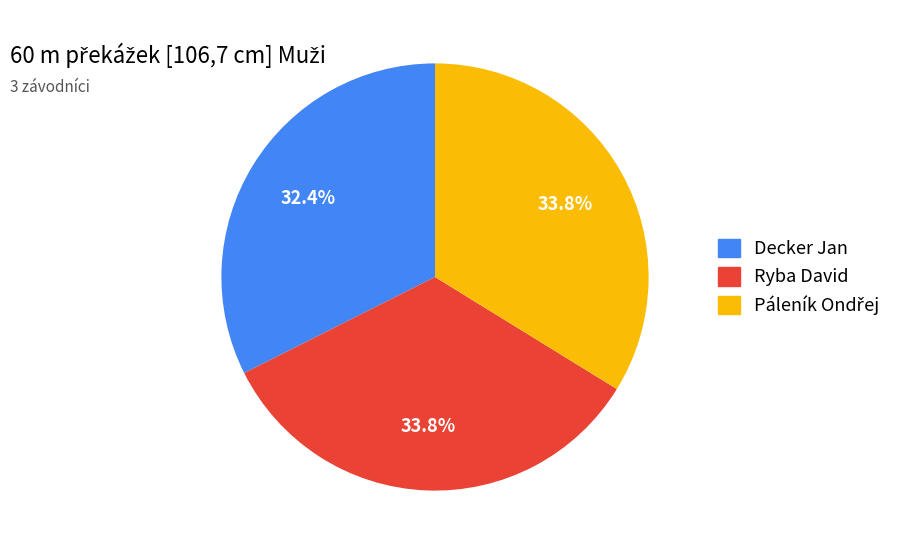

What is the smallest slice in the pie chart?

Decker Jan